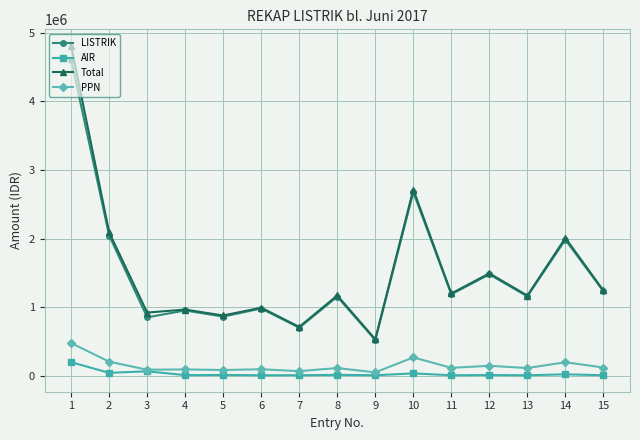

What is the difference between the second highest and second lowest values in the LISTRIK series?

1973756.0